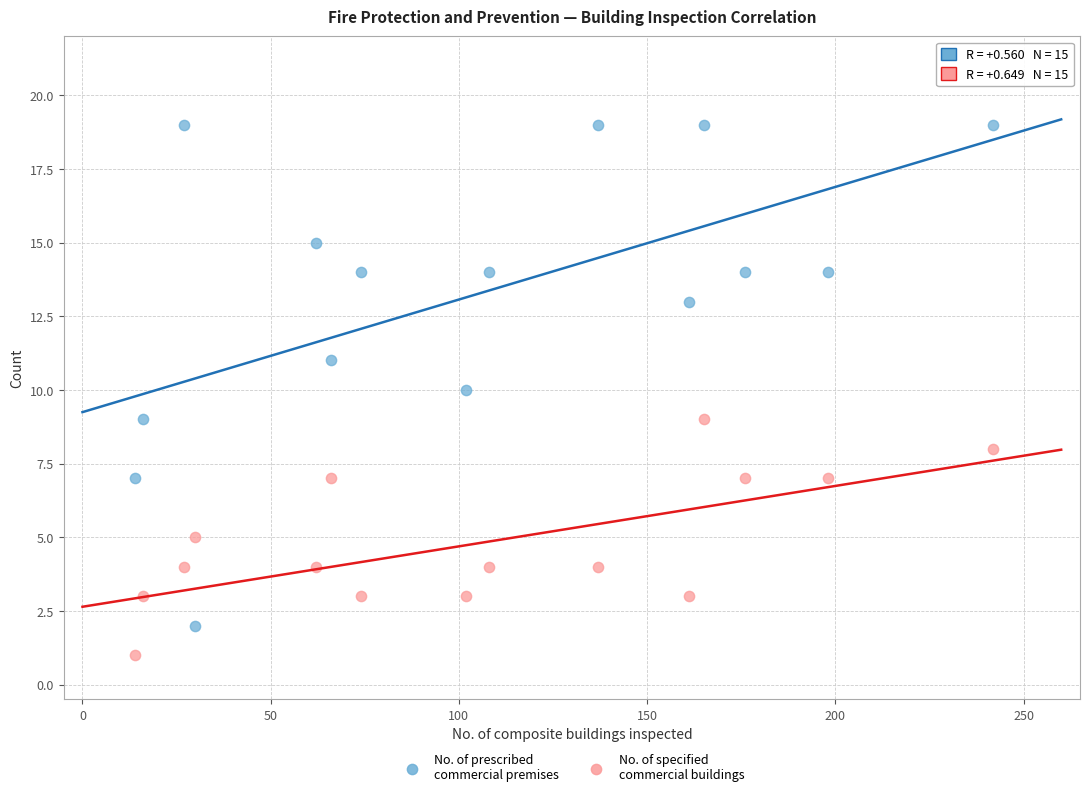

Across all data points, what is the range of X values (max minus min)?

228